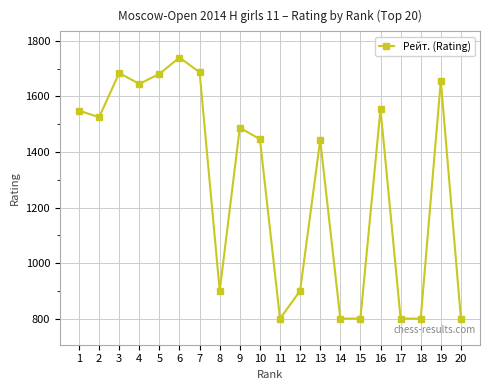

What is the value of the 4th point from the left?

1645